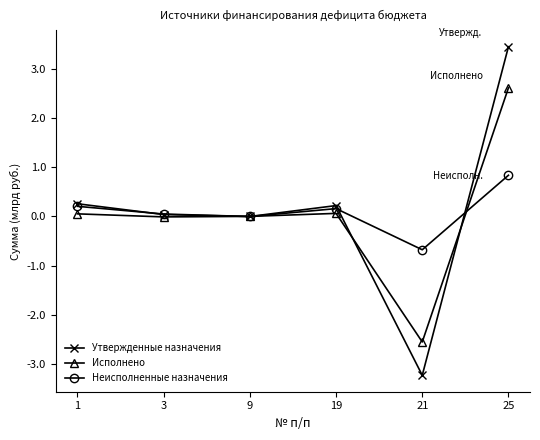

At which category is the sum across all series the highest?

25